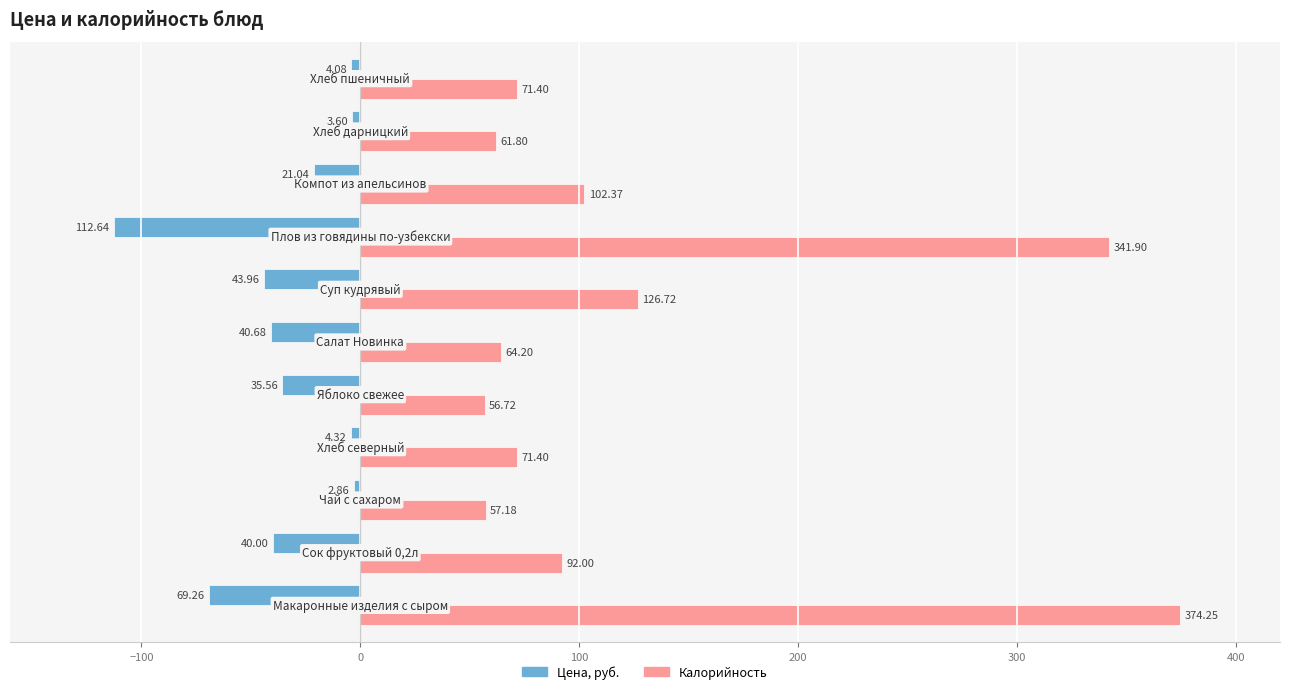

What is the difference between the second highest and second lowest values in the Калорийность series?

284.7